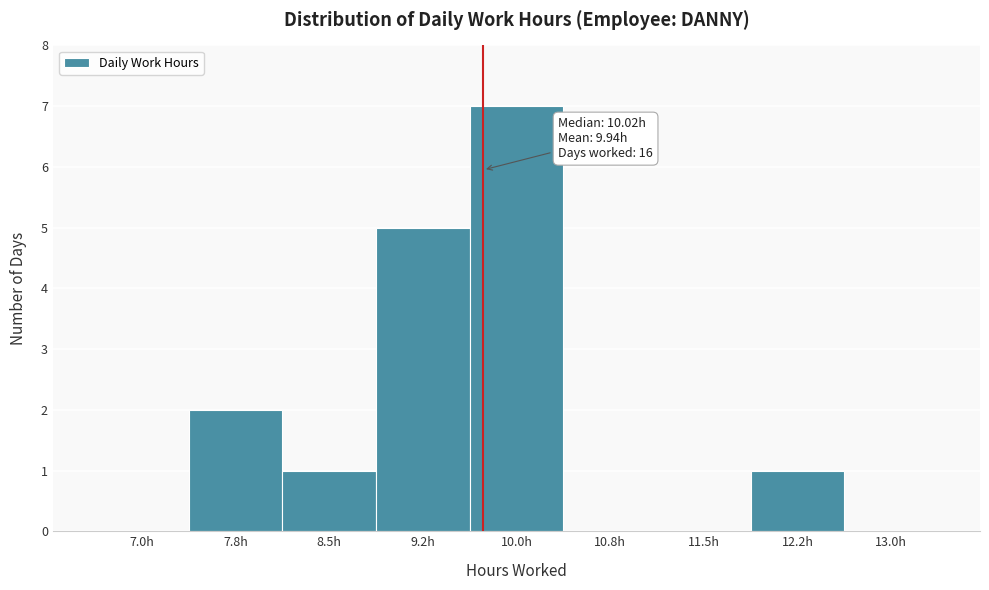

Reading left to right, extract all data points from this chart.

7.0h=0	7.8h=2	8.5h=1	9.2h=5	10.0h=7	10.8h=0	11.5h=0	12.2h=1	13.0h=0